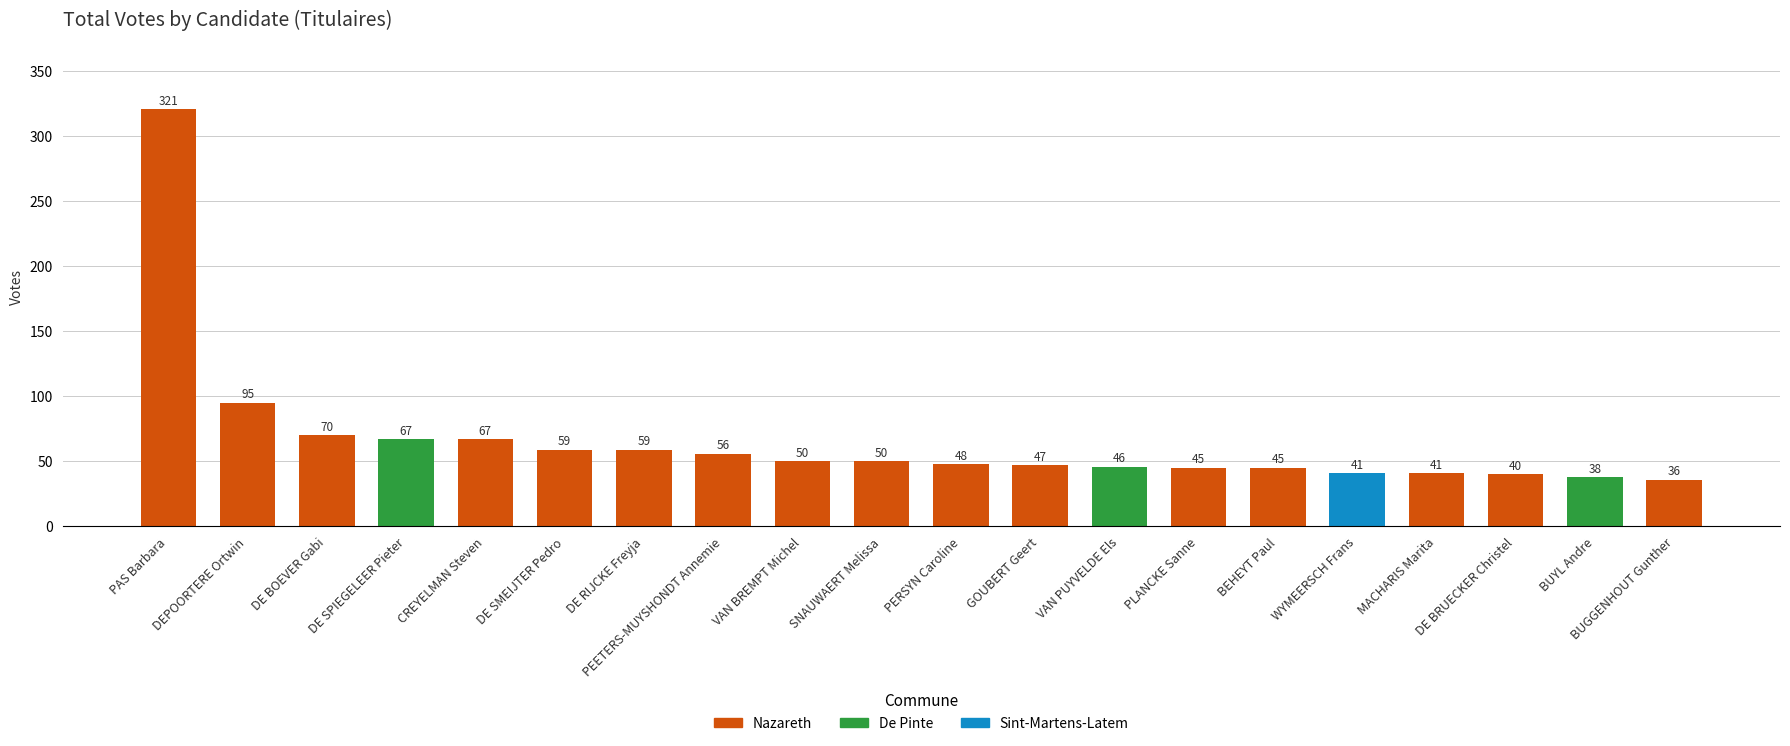

Which has a higher value, DEPOORTERE Ortwin or BUGGENHOUT Gunther?

DEPOORTERE Ortwin